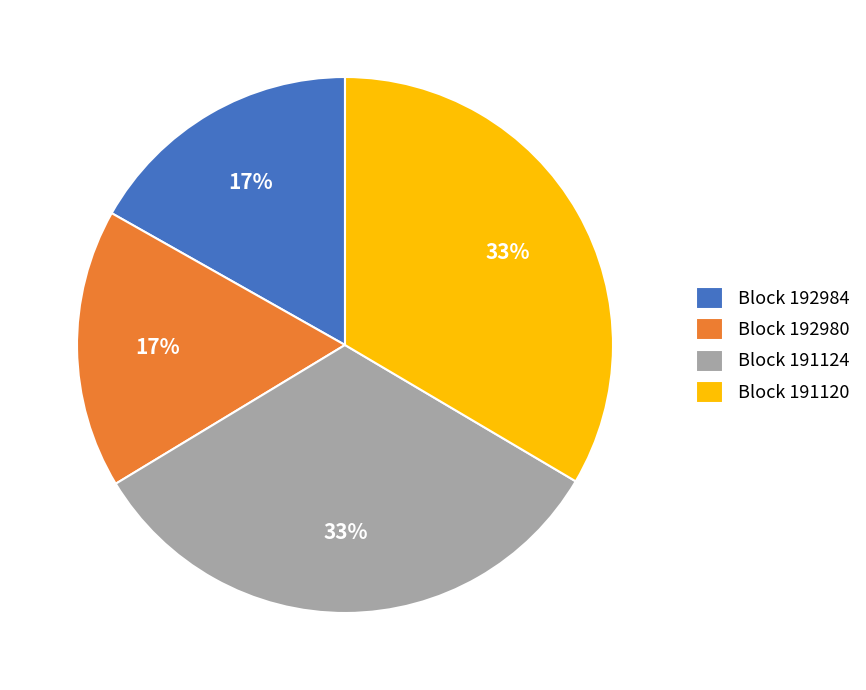

Is it true that Block 191124 is 20% of the pie?

False